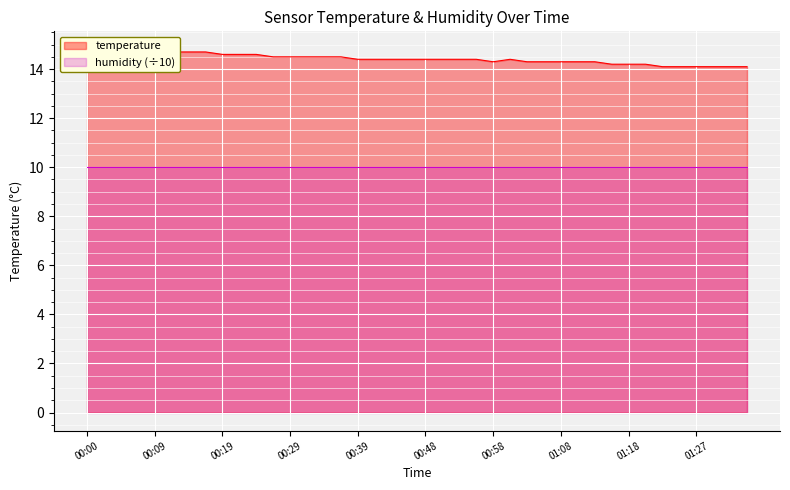

What is the ratio of the value at 00:22 to the value at 00:29?

1.0